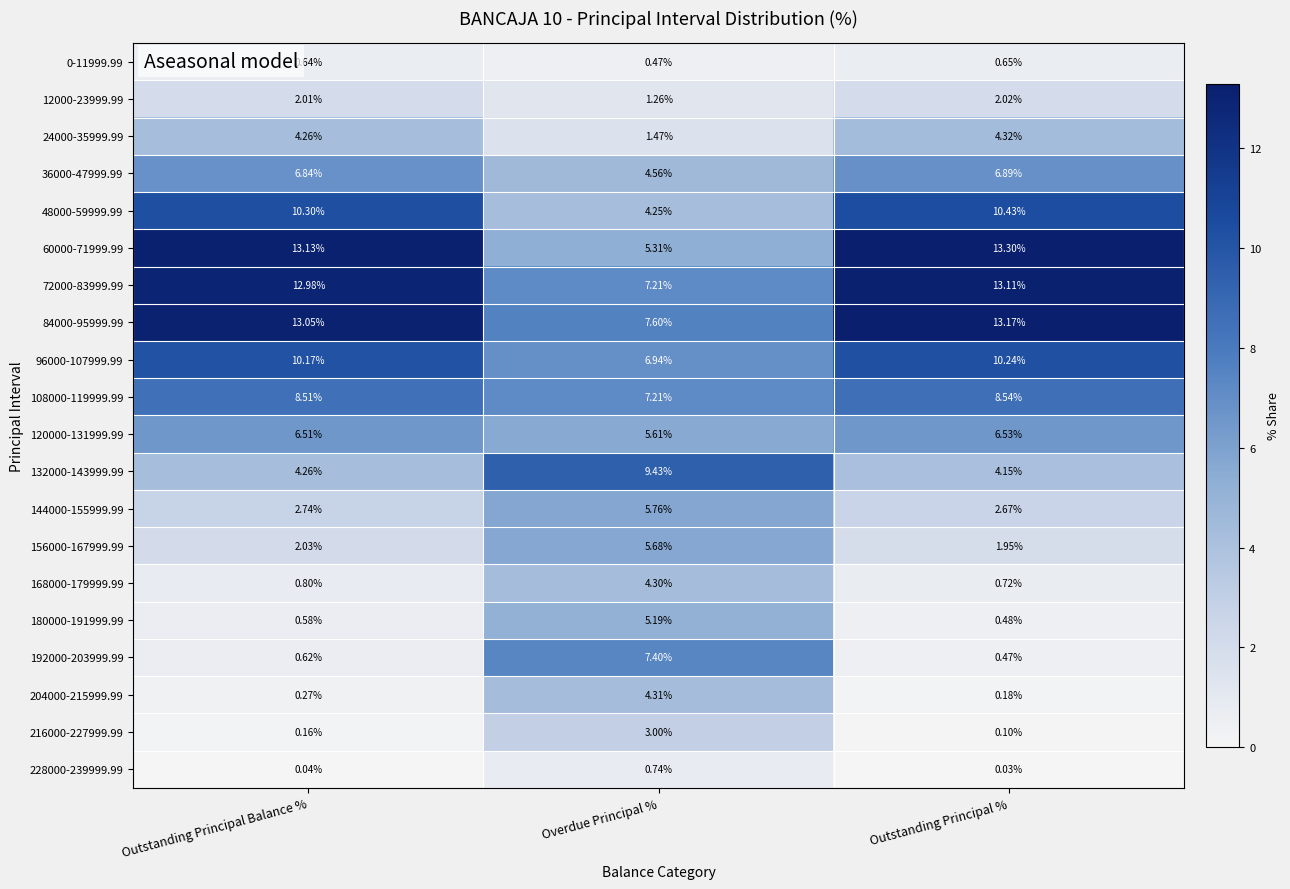

Which series has the largest range (max minus min)?

60000-71999.99